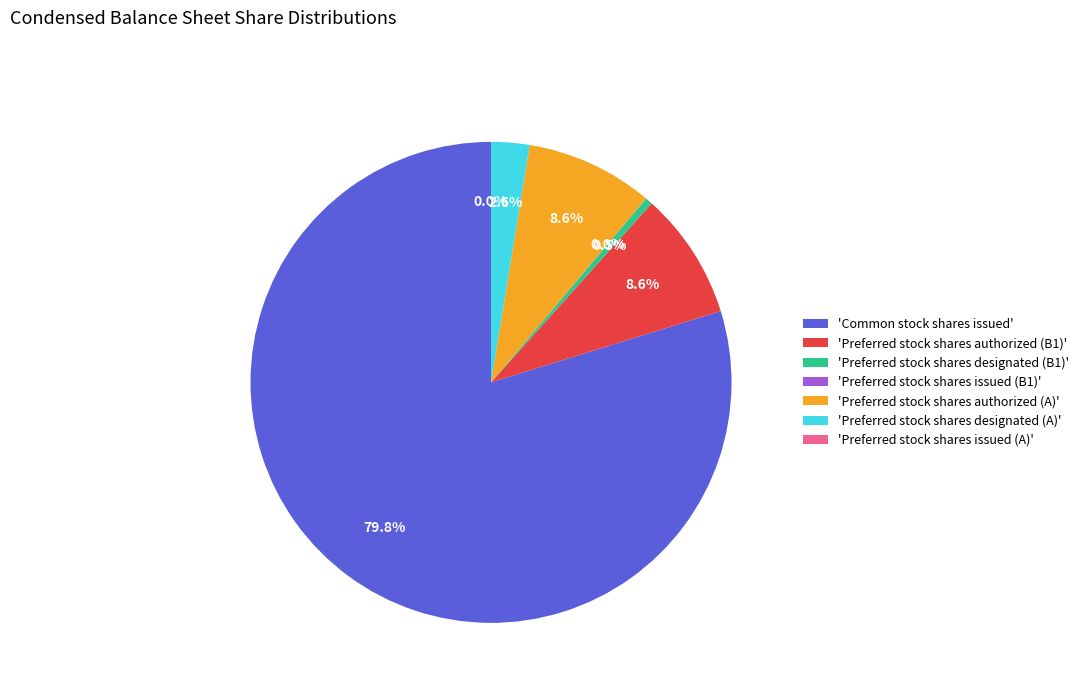

What is the largest slice in the pie chart?

'Common stock shares issued'